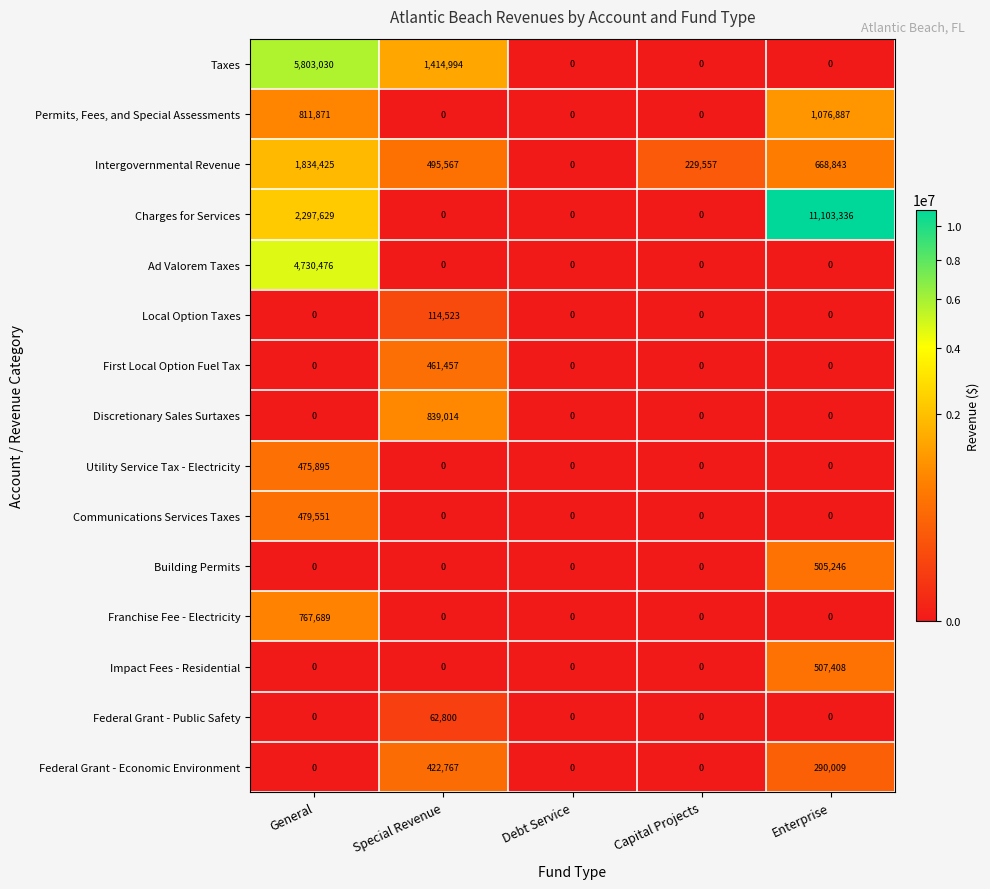

What is the maximum value shown in the chart?

11103336